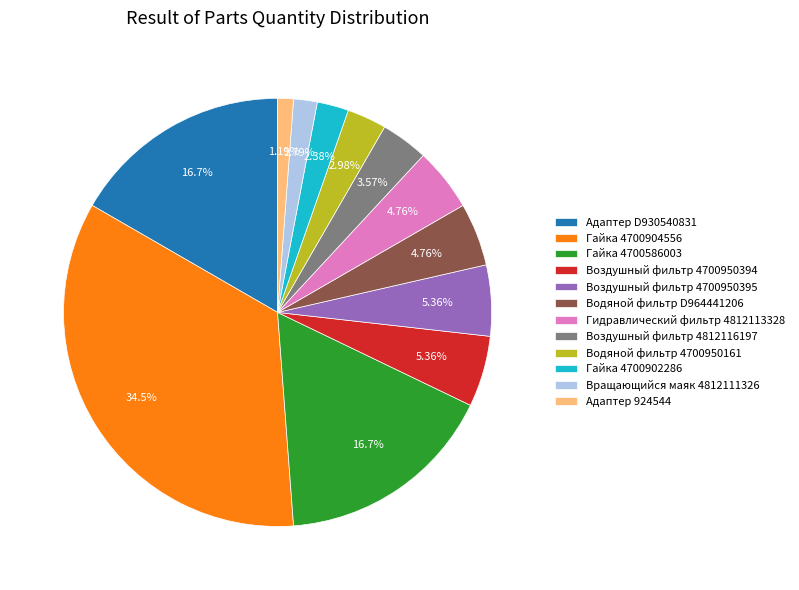

How many slices are in this pie chart?

12